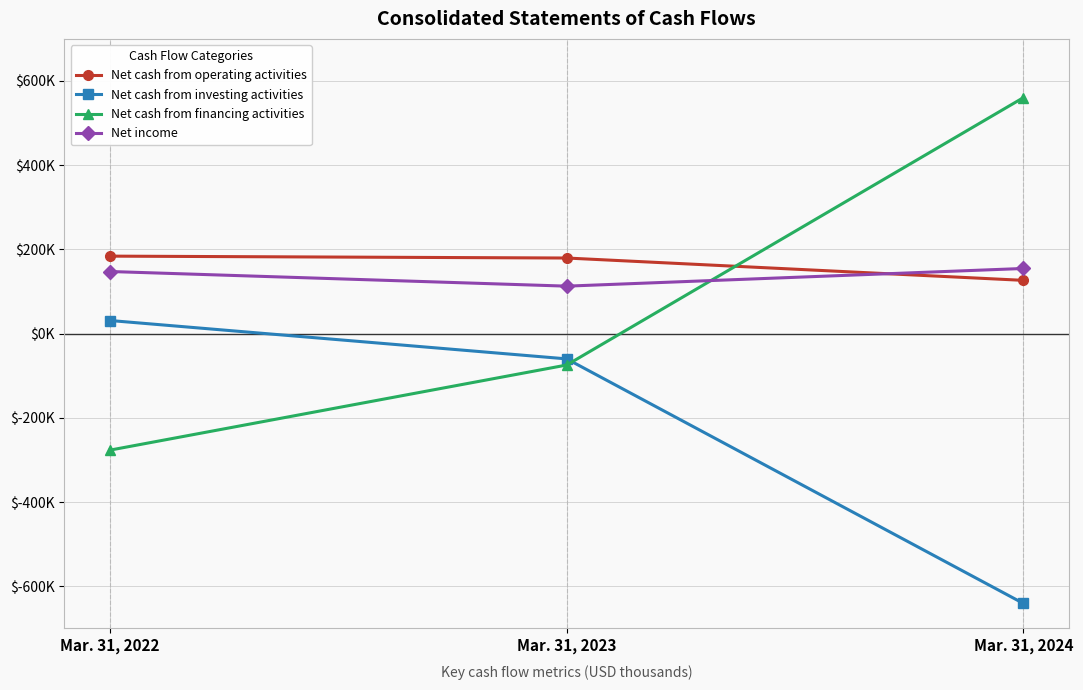

What is the difference between the highest and lowest values at Mar. 31, 2023?

254063